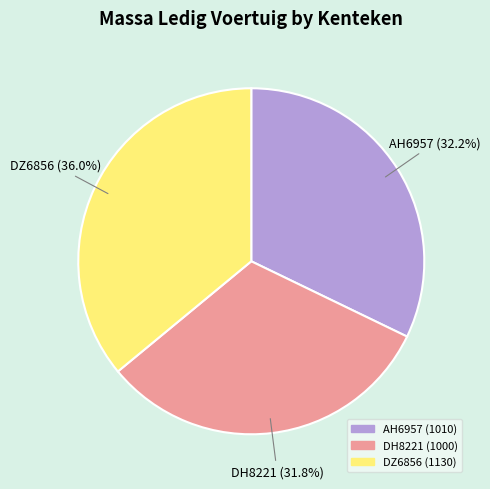

To the nearest percent, what is the difference between the largest and smallest slice percentages?

4%